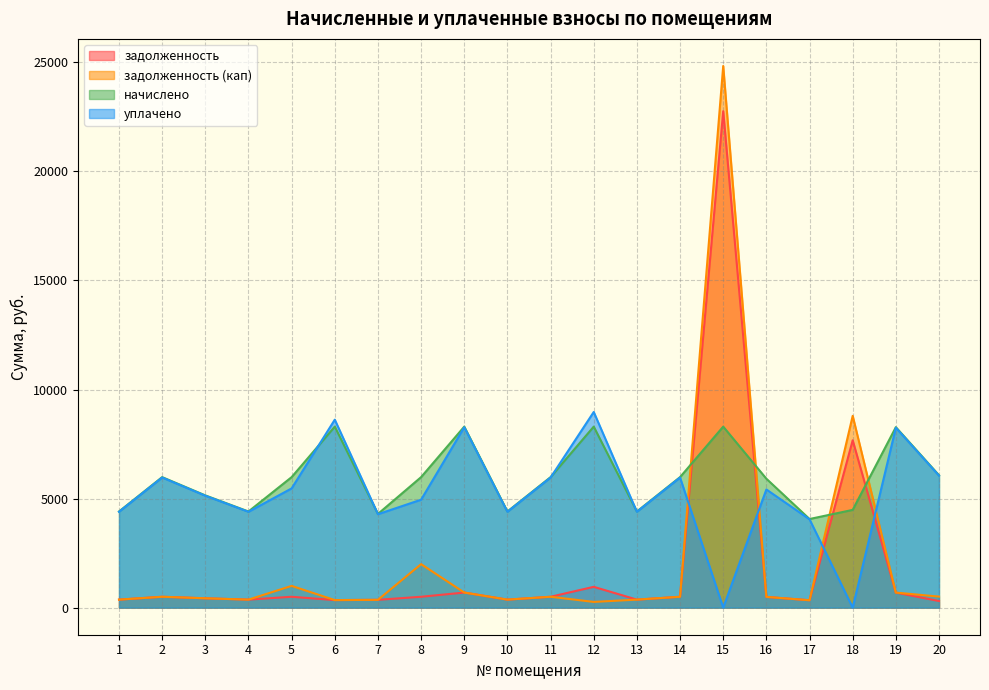

How many intersections are there between начислено and задолженность?

4